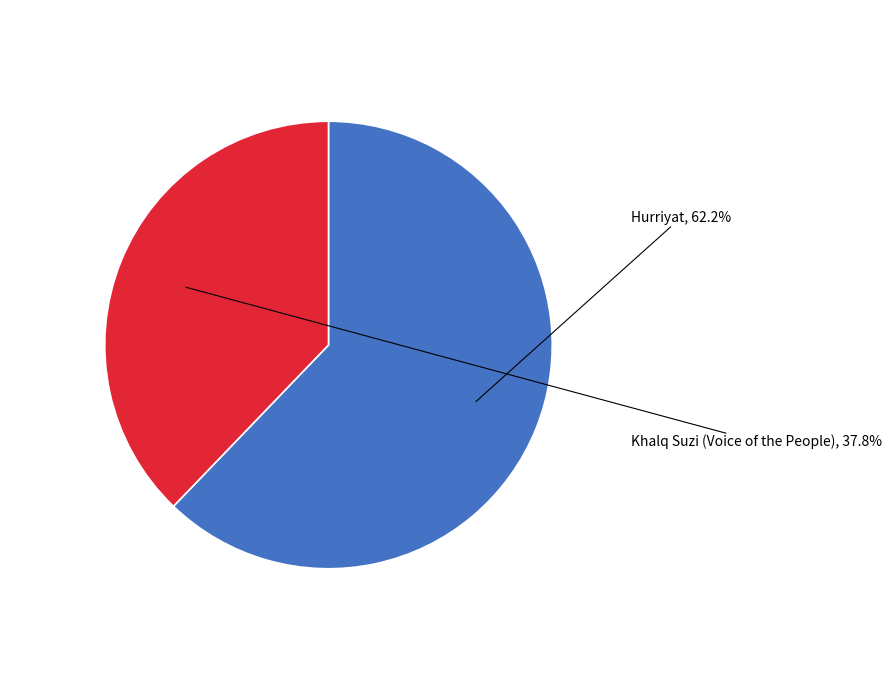

How many slices are in this pie chart?

2